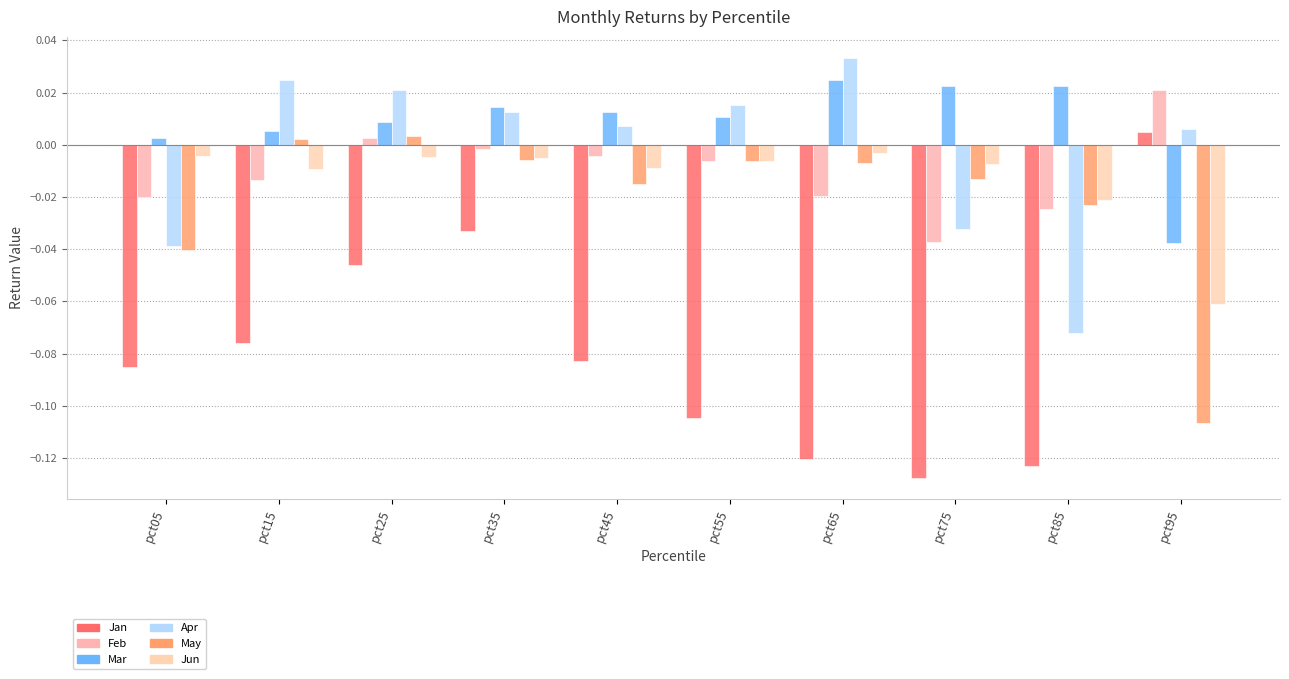

Are the bars grouped side by side (vs. stacked)?

Yes